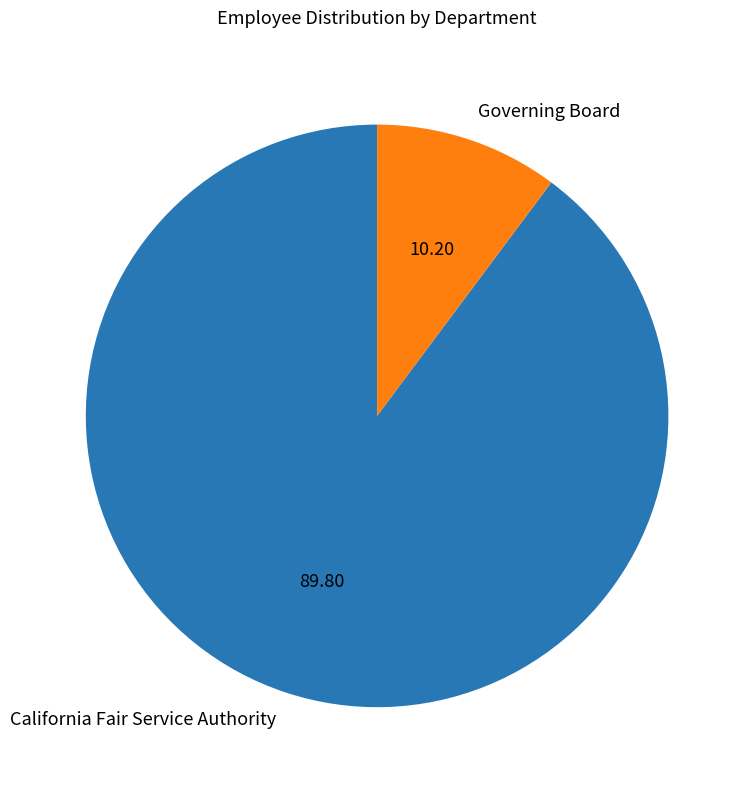

Which slice is the smallest?

Governing Board